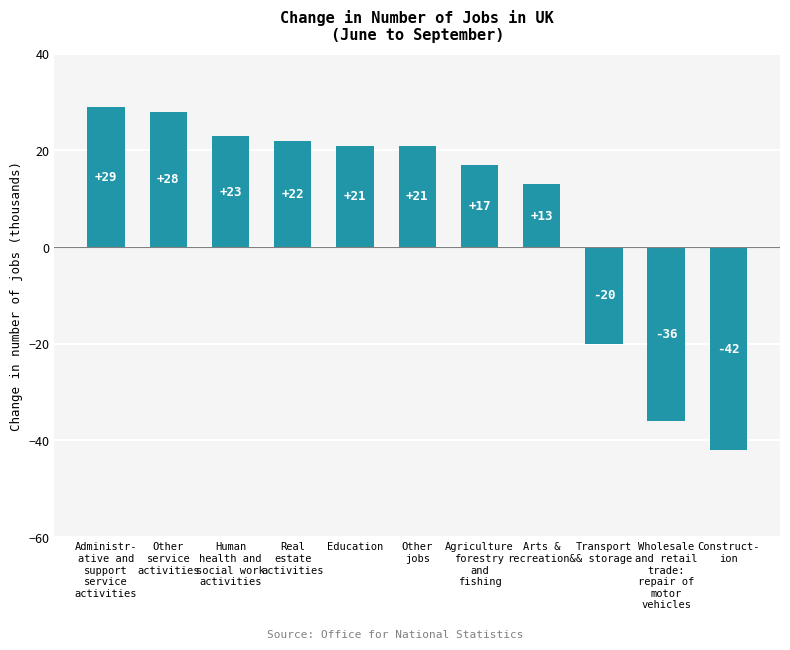

At which label is the value closest to -6?

Transport
& storage